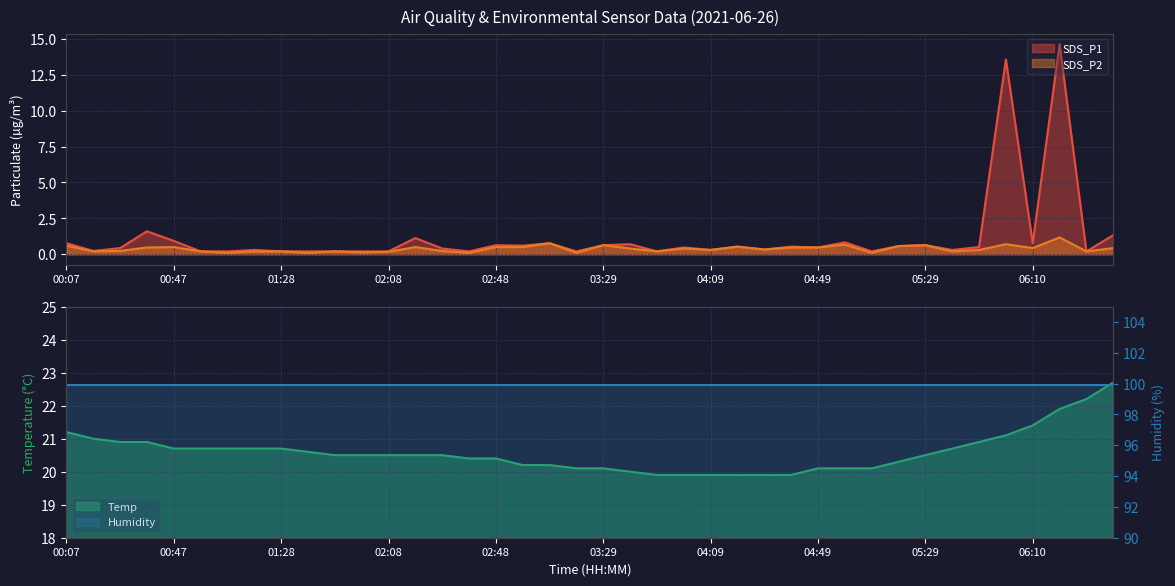

What is the difference between the second highest and minimum values in the SDS_P2 series?

0.7